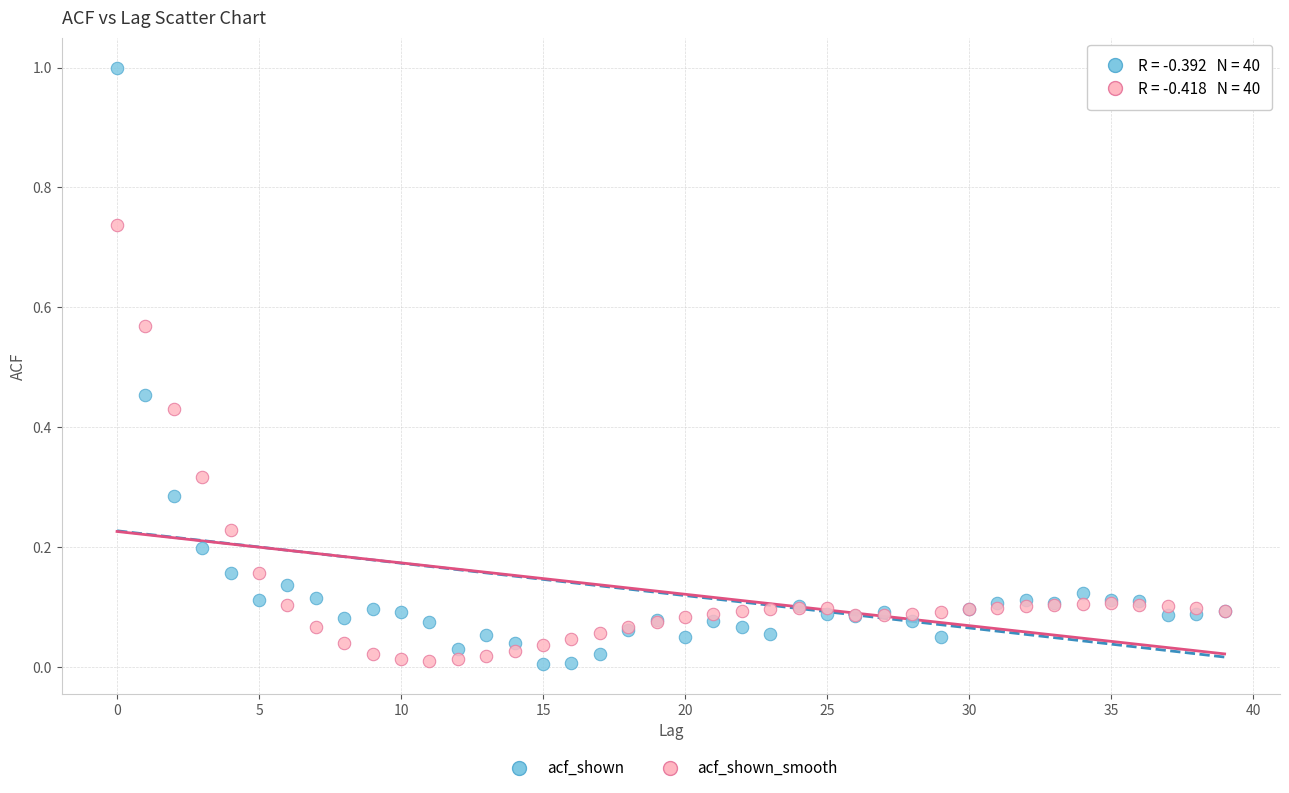

Which series contains the highest Y value?

acf_shown